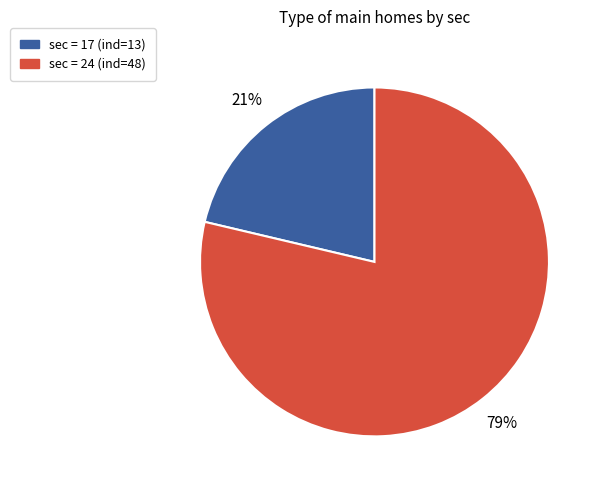

What percentage is the sec = 24 (ind=48) slice, to the nearest percent?

79%